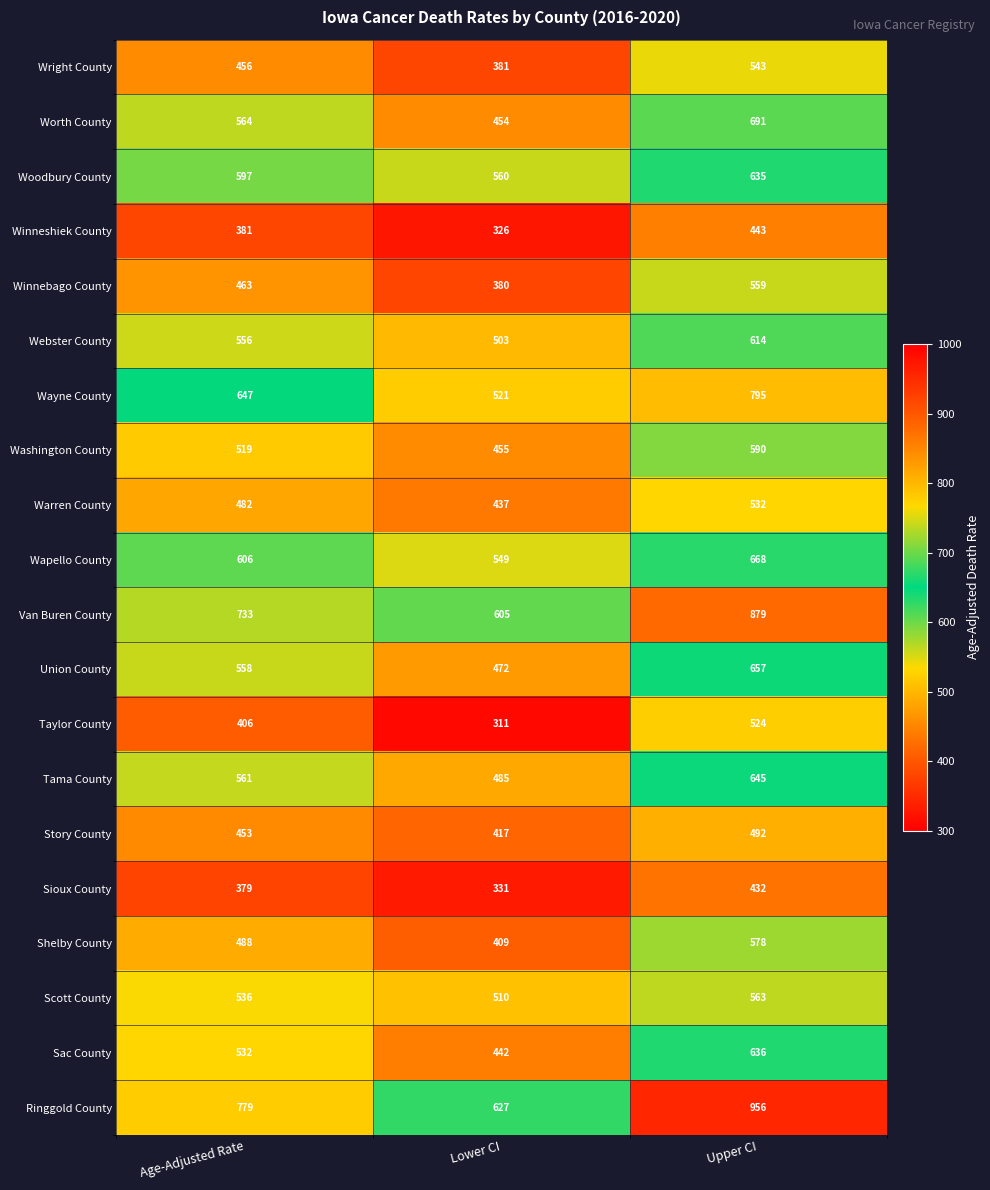

What is the greatest value displayed?

956